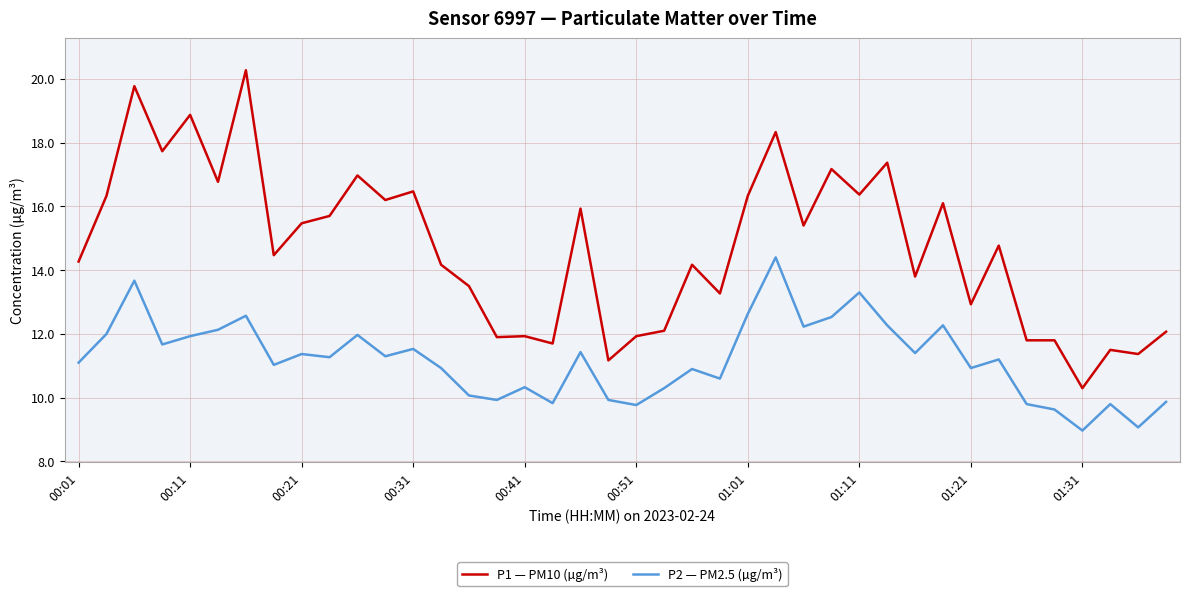

How many values in the P1 — PM10 (µg/m³) series exceed 14?

24